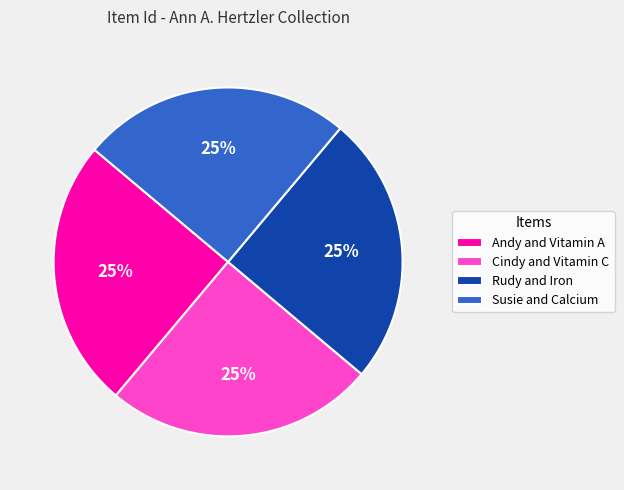

How many segments does this pie chart have?

4